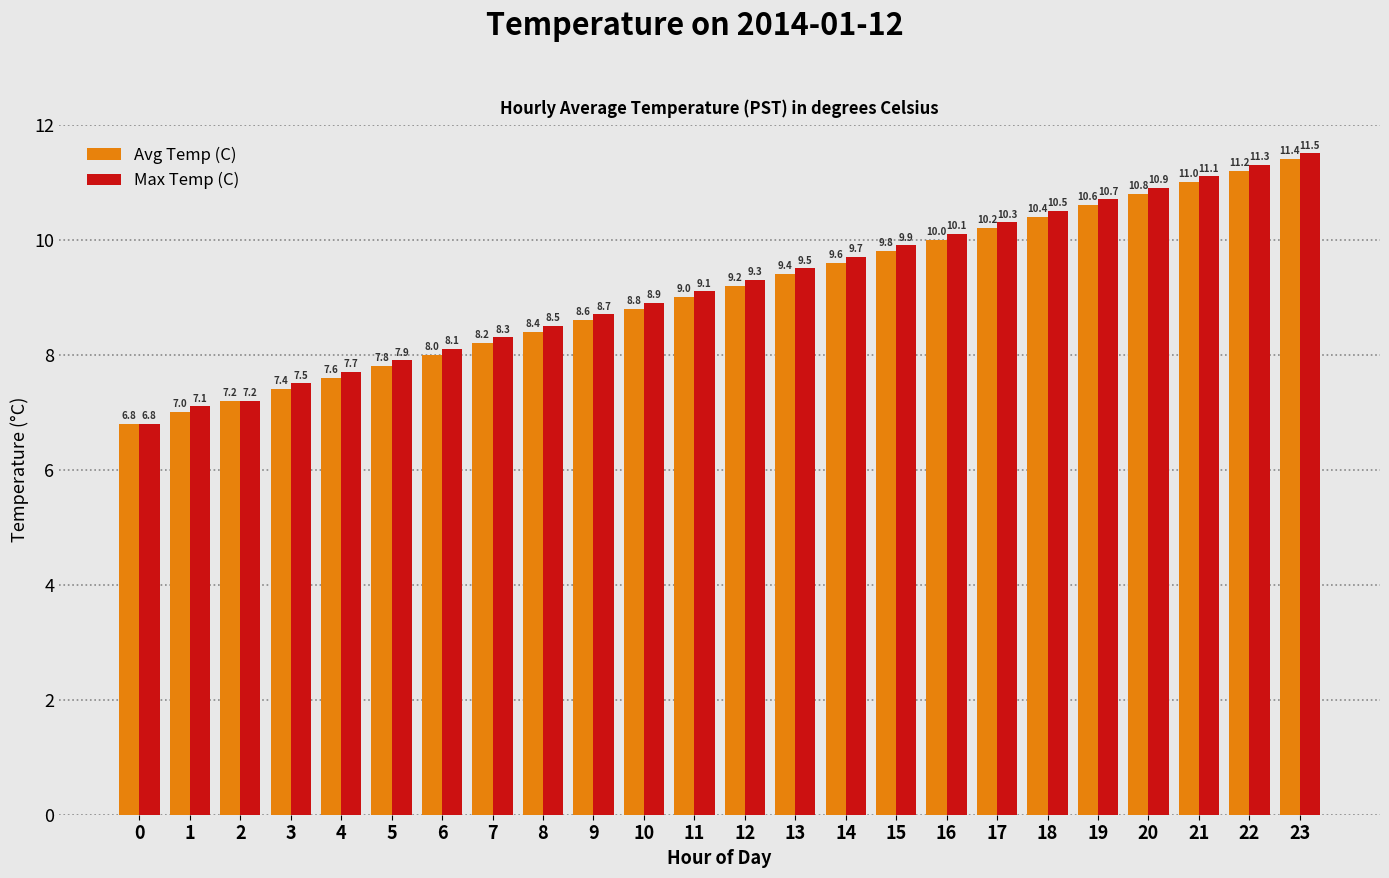

Is it true that Avg Temp (C) equals 10.4 at 18?

True